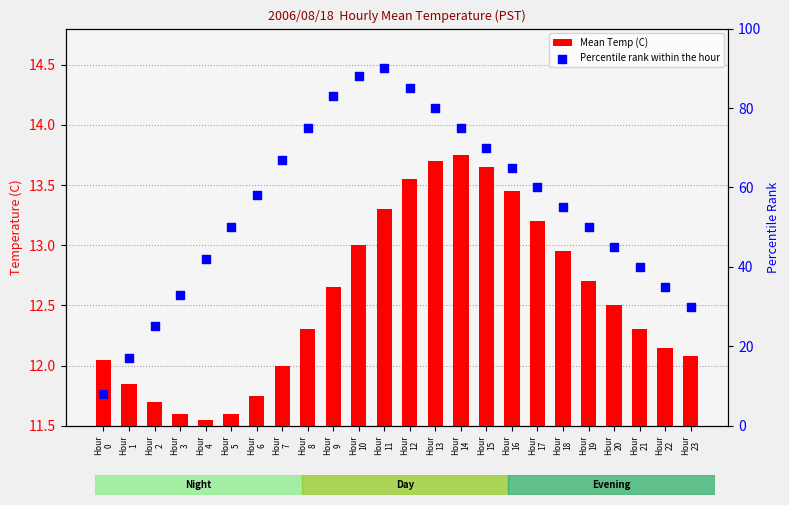

Which series reaches the minimum Y coordinate?

Mean Temp (C)